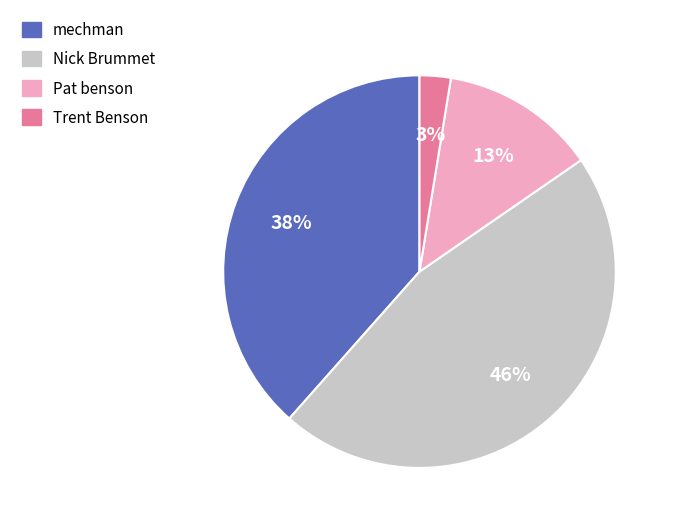

Is there any slice that represents more than half of the pie?

No